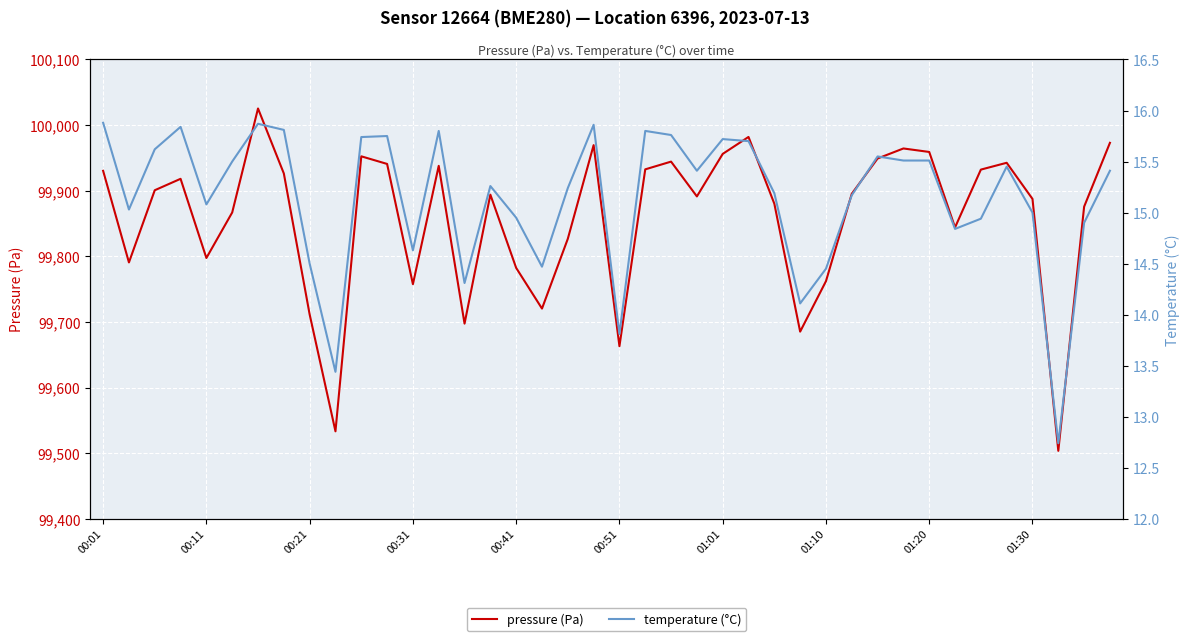

How many series are shown in this chart?

2